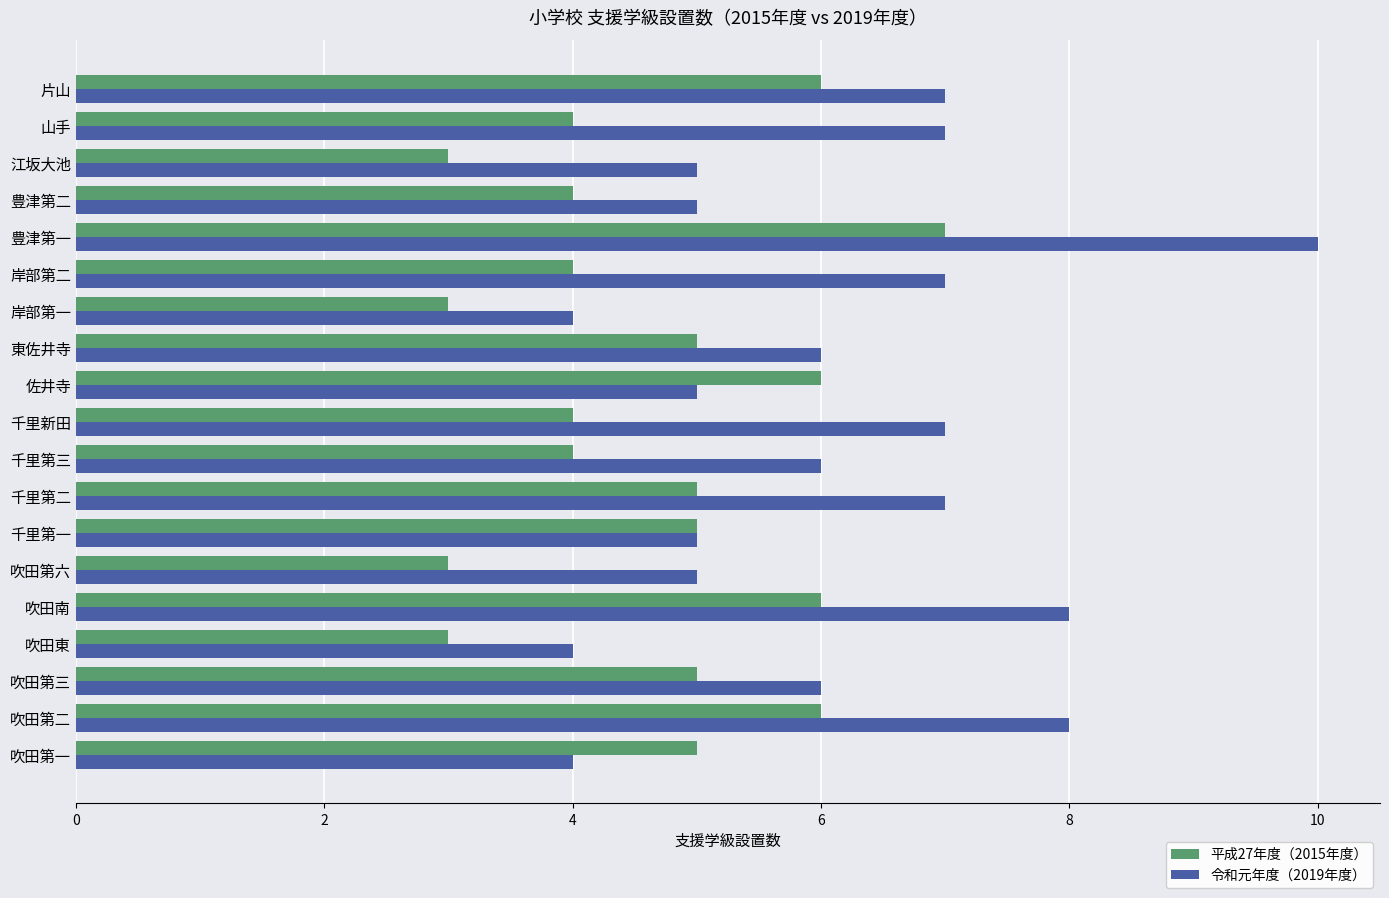

What is the approximate value of 平成27年度（2015年度） at 豊津第二?

4